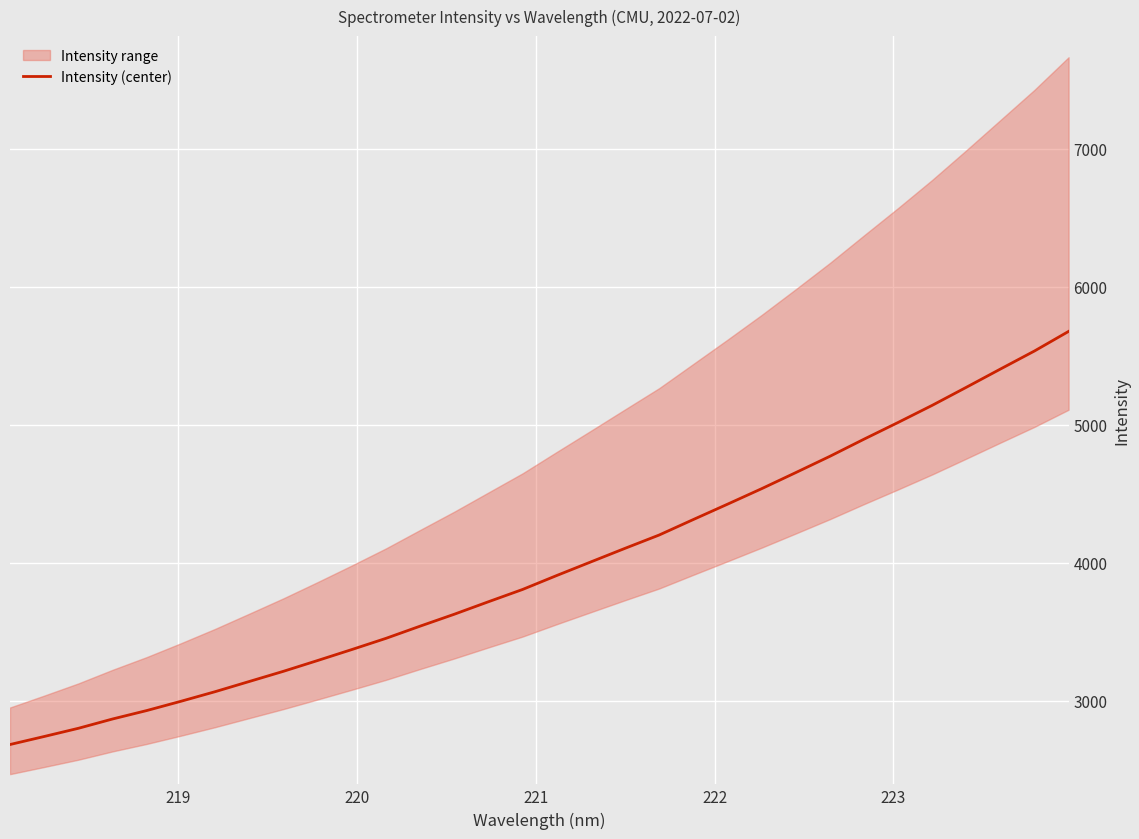

What is the average value?

3972.2